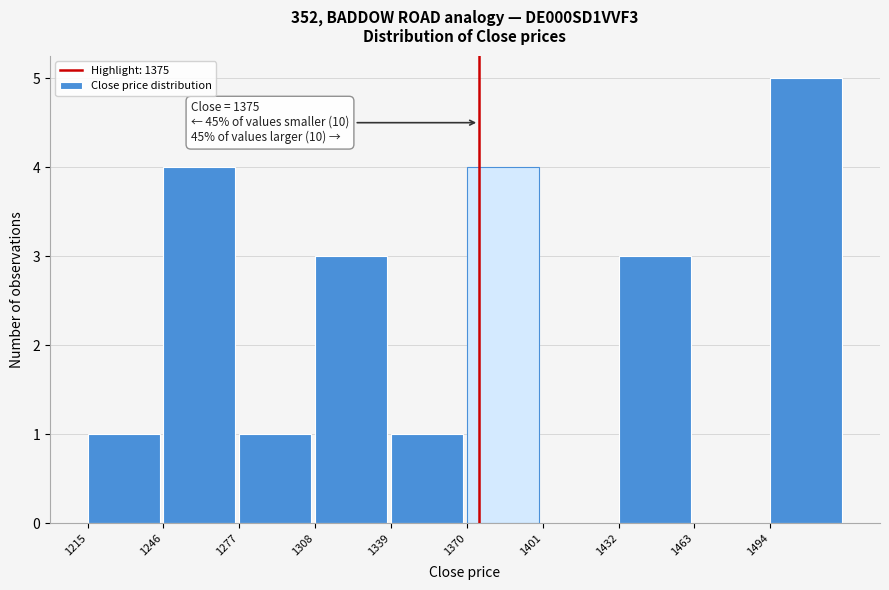

Which range on the x-axis has the tallest bar?

1494 to 1525